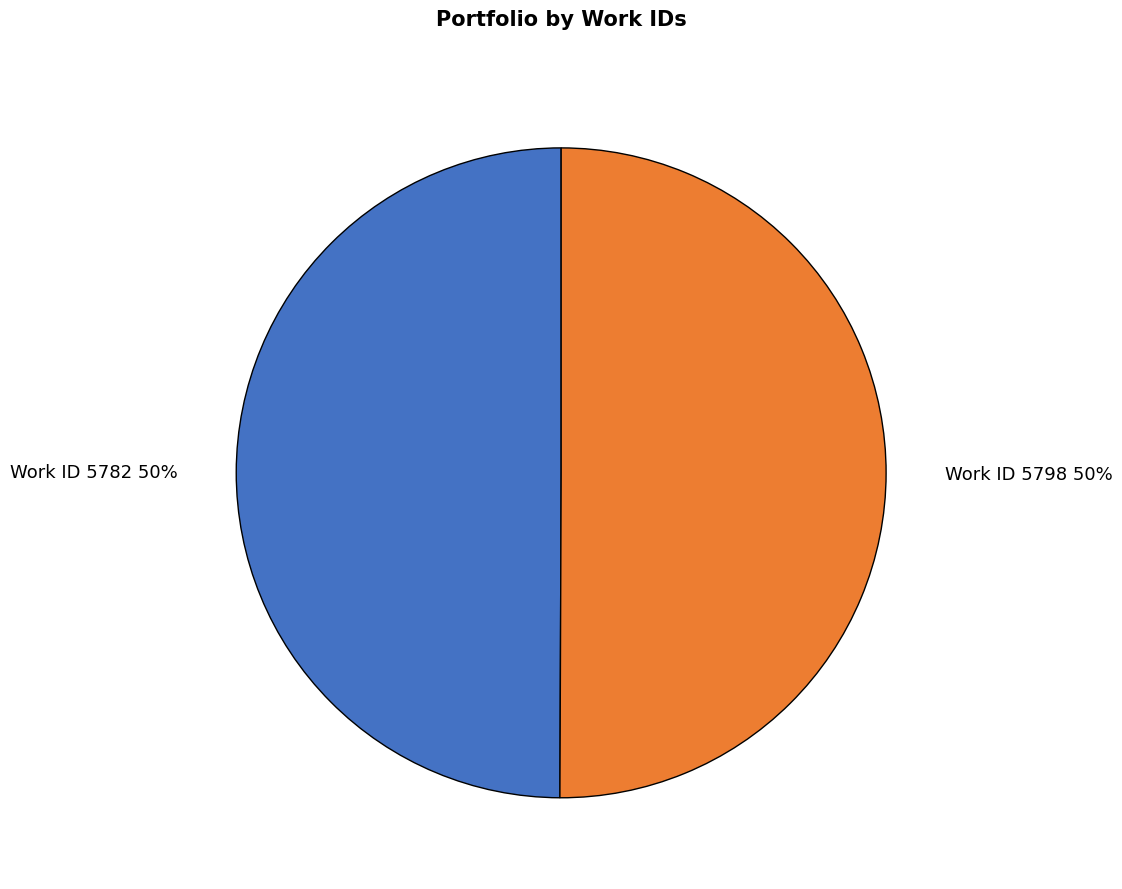

To the nearest percent, what portion does Work ID 5798 50% represent?

50%